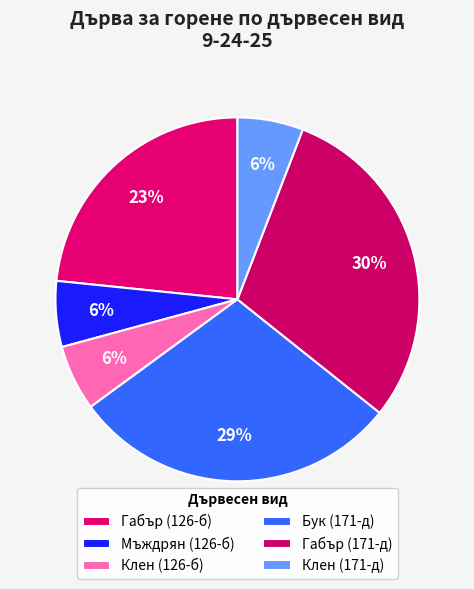

Which slice is the largest?

Габър (171-д)